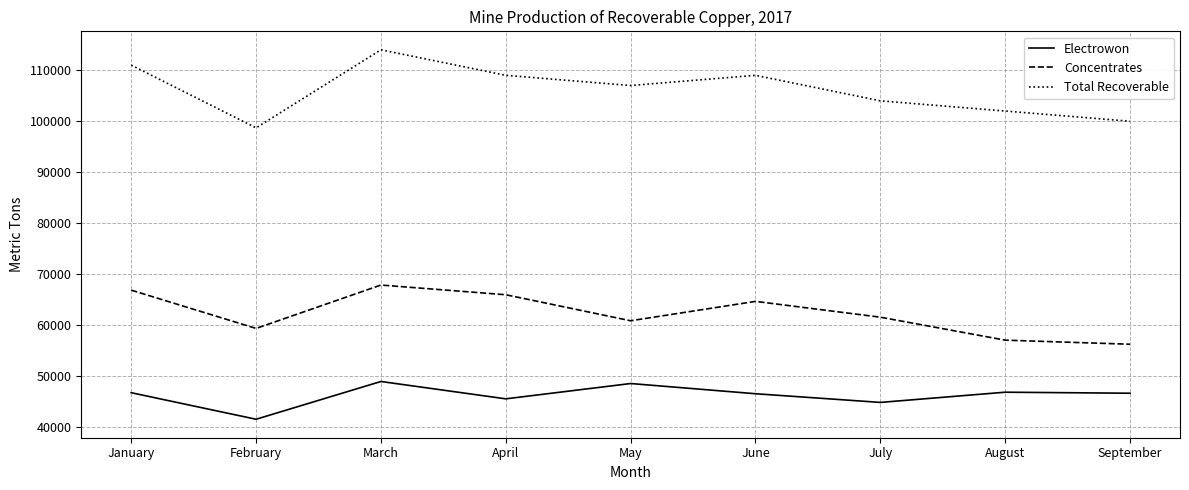

How many Total Recoverable values are between 102000 and 109000?

5